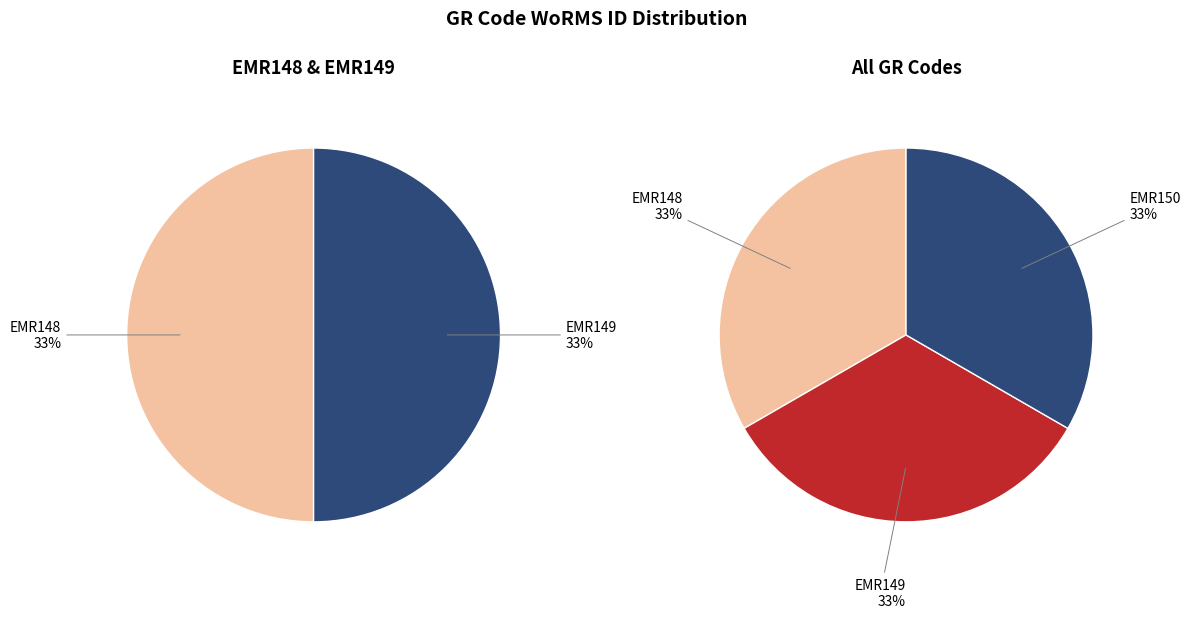

The EMR150 slice represents 40% of the pie. True or false?

False